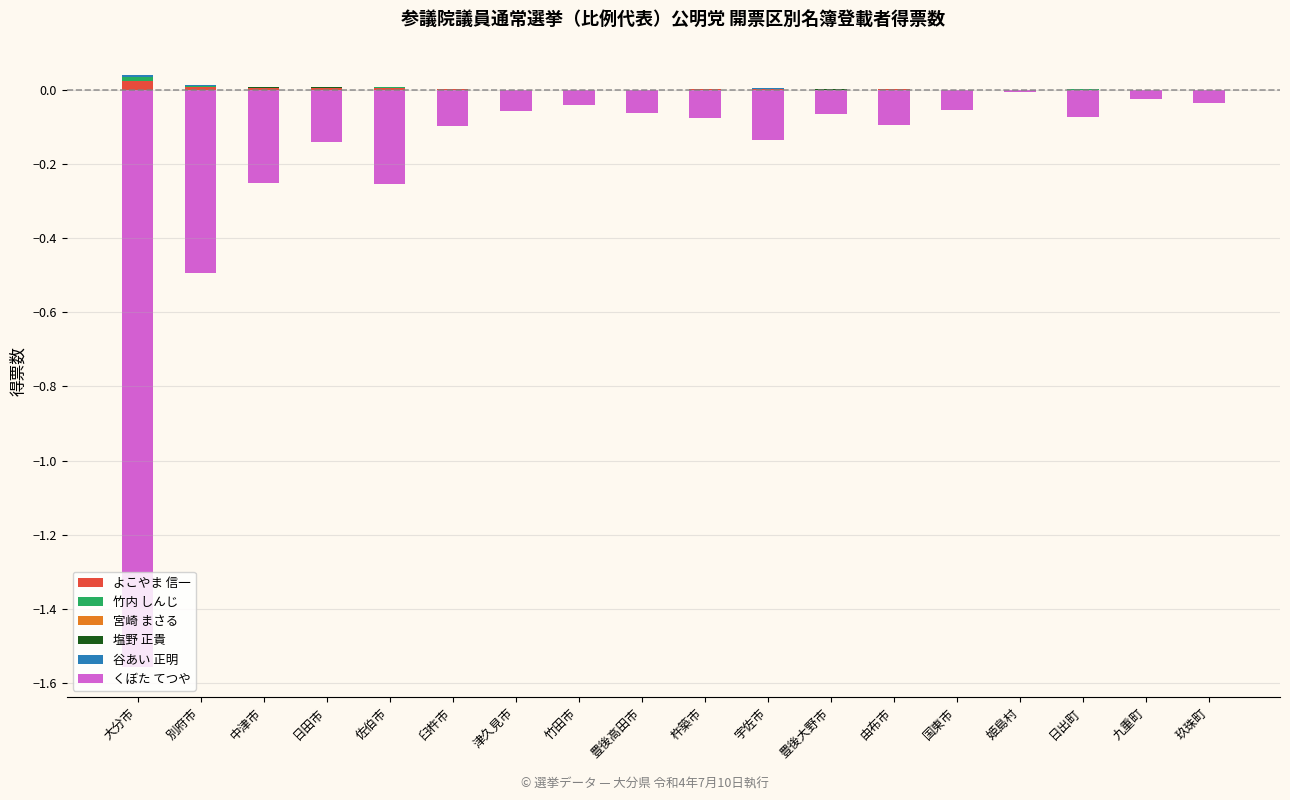

Reading left to right, transcribe all the data shown in this chart.

よこやま 信一: 0.0	0.0	0.0	0.0	0.0	0.0	0.0	0.0	0.0	0.0	0.0	0.0	0.0	0.0	0.0	0.0	0.0	0.0
竹内 しんじ: 0.0	0.0	0.0	0.0	0.0	0.0	0.0	0.0	0.0	0.0	0.0	0.0	0.0	0.0	0.0	0.0	0.0	0.0
宮崎 まさる: 0.0	0.0	0.0	0.0	0.0	0.0	0.0	0.0	0.0	0.0	0.0	0.0	0.0	0.0	0.0	0.0	0.0	0.0
塩野 正貴: 0.0	0.0	0.0	0.0	0.0	0.0	0.0	0.0	0.0	0.0	0.0	0.0	0.0	0.0	0.0	0.0	0.0	0.0
谷あい 正明: 0.0	0.0	0.0	0.0	0.0	0.0	0.0	0.0	0.0	0.0	0.0	0.0	0.0	0.0	0.0	0.0	0.0	0.0
くぼた てつや: -1.6	-0.5	-0.3	-0.1	-0.3	-0.1	-0.1	-0.0	-0.1	-0.1	-0.1	-0.1	-0.1	-0.1	-0.0	-0.1	-0.0	-0.0